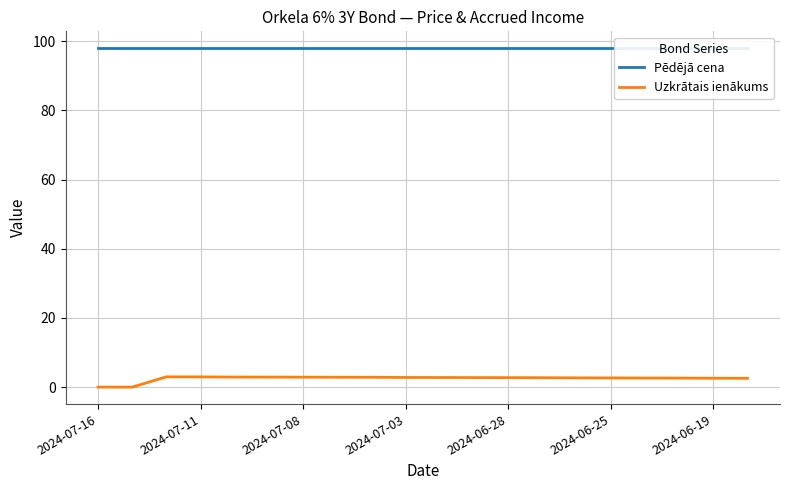

What is the highest value of the Uzkrātais ienākums series?

3.0